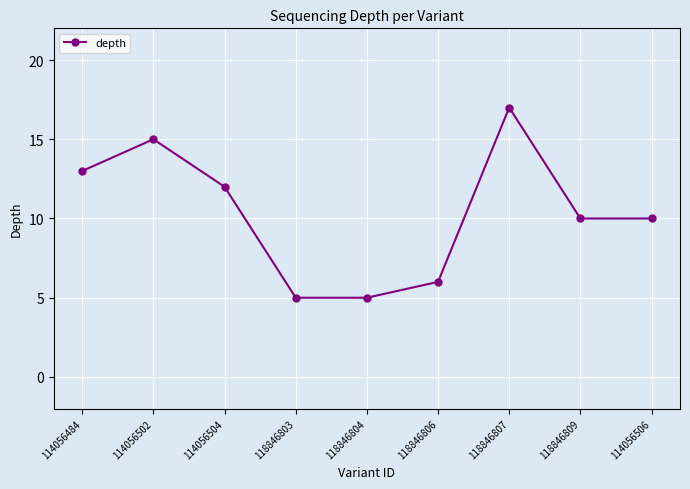

The value at 118846804 is 8. True or false?

False